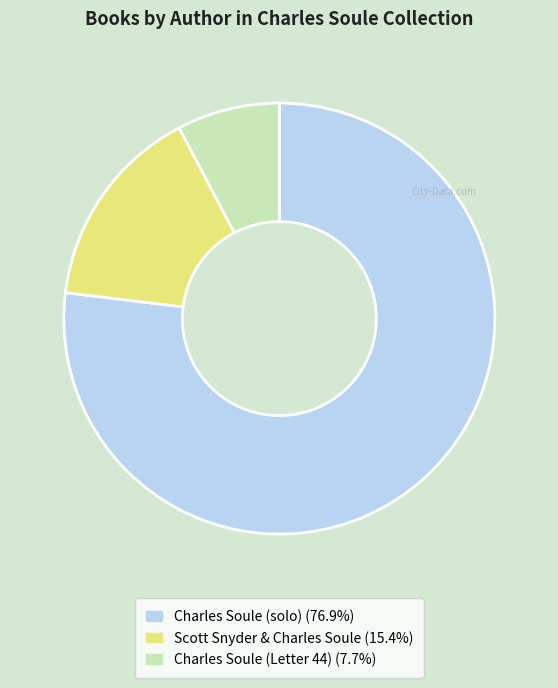

How many slices are in this pie chart?

3